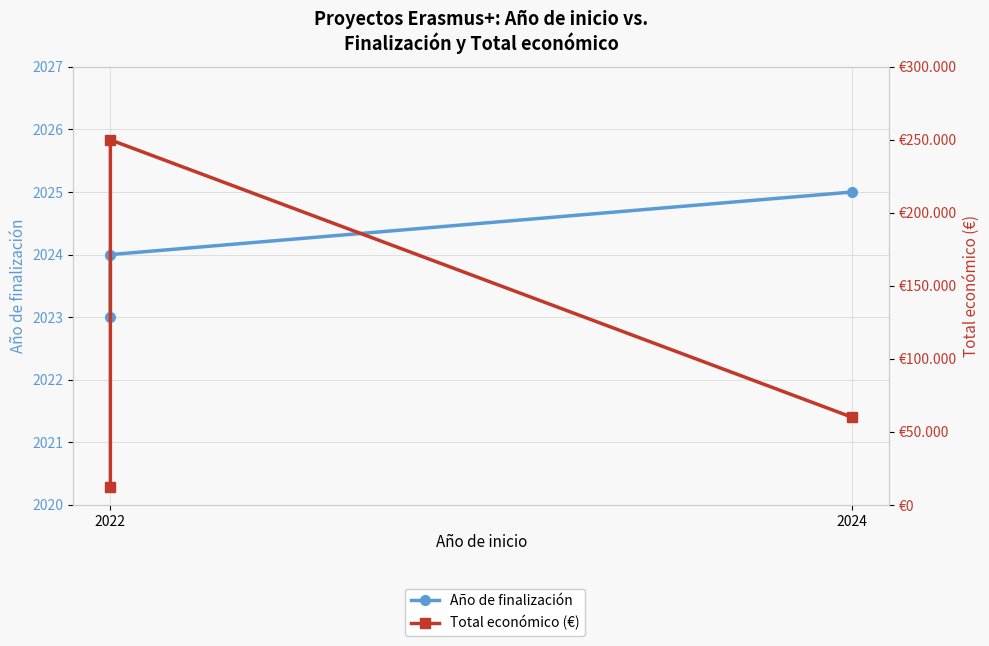

How many lines are shown in the chart?

2